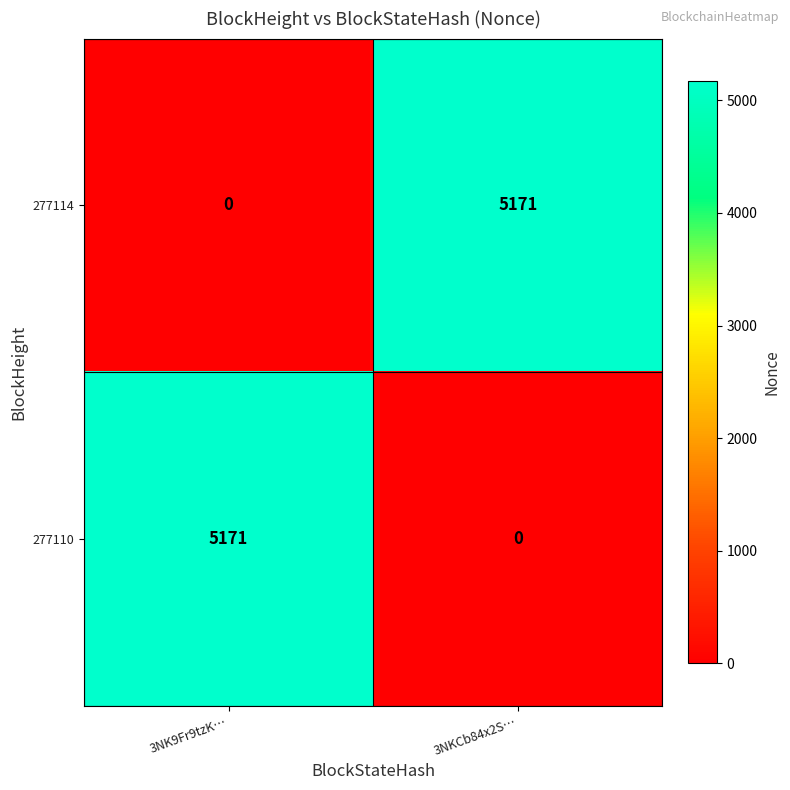

Rank the categories by 277114 value from lowest to highest.

3NK9Fr9tzK…, 3NKCb84x2S…